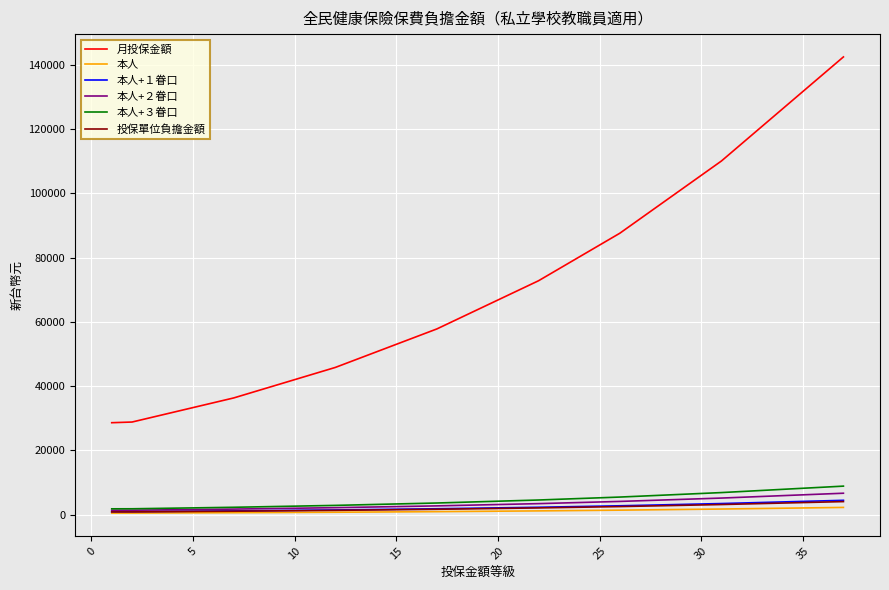

True or false: 投保單位負擔金額 and 月投保金額 cross at least once.

False